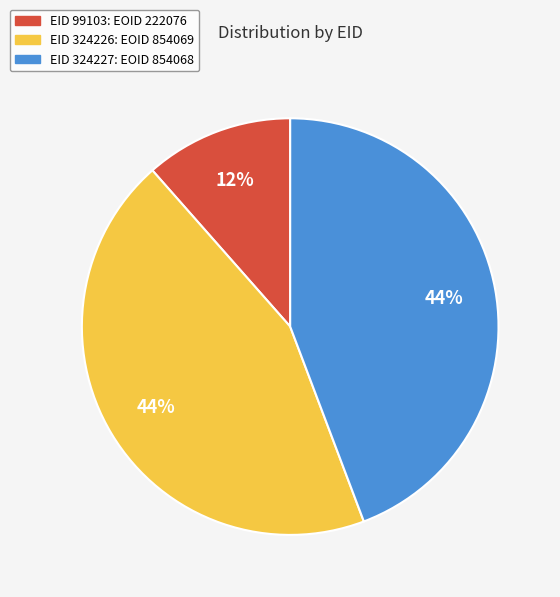

Does any single category account for the majority?

No